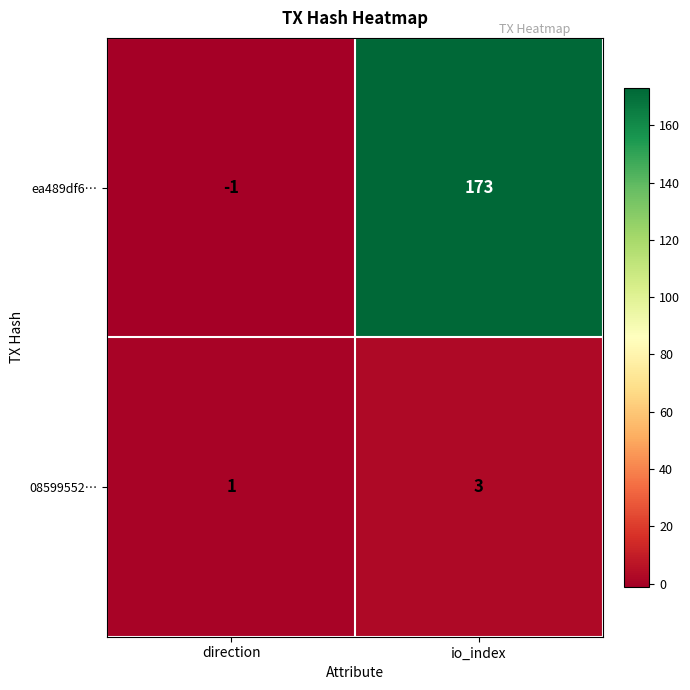

At direction, list the series in order from largest to smallest.

08599552…, ea489df6…